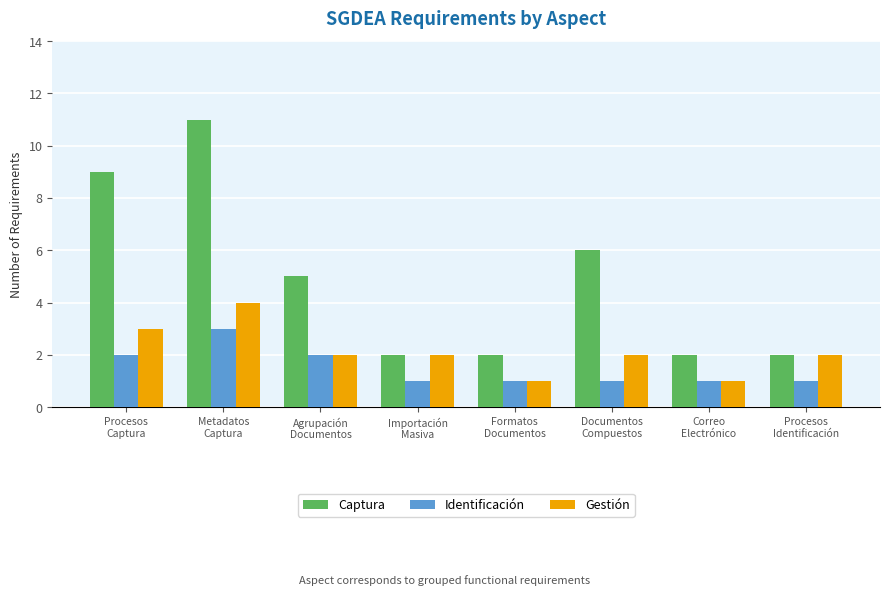

Which label corresponds to the largest value in the chart?

Metadatos
Captura